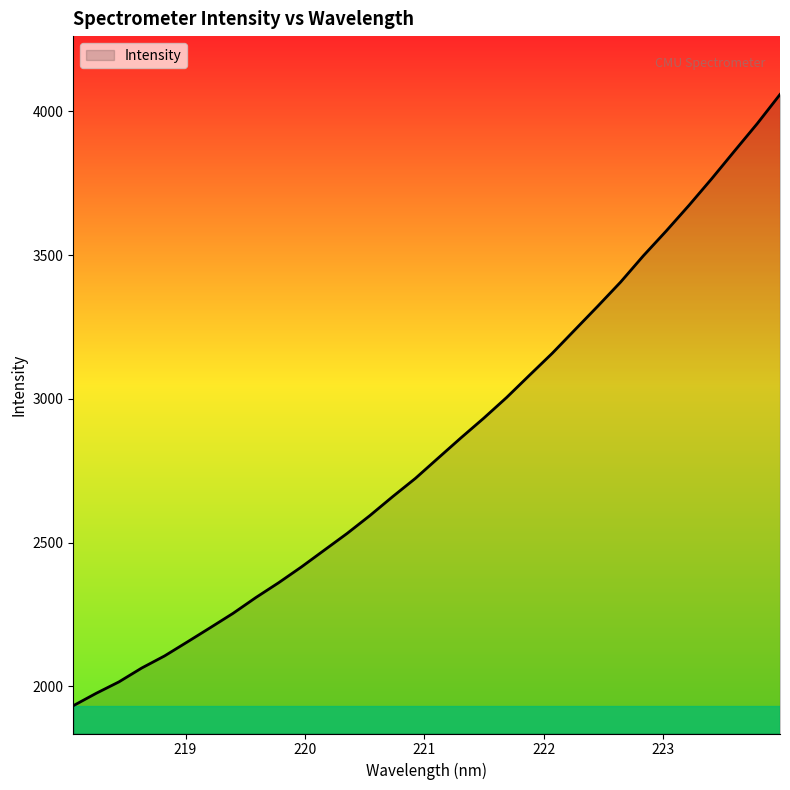

What is the difference between the maximum and minimum values?

2125.4